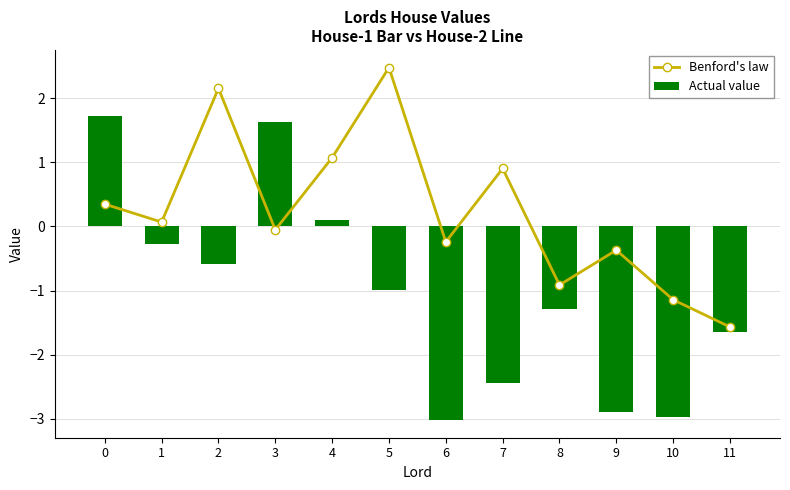

At how many categories does at least one series exceed 1?

5